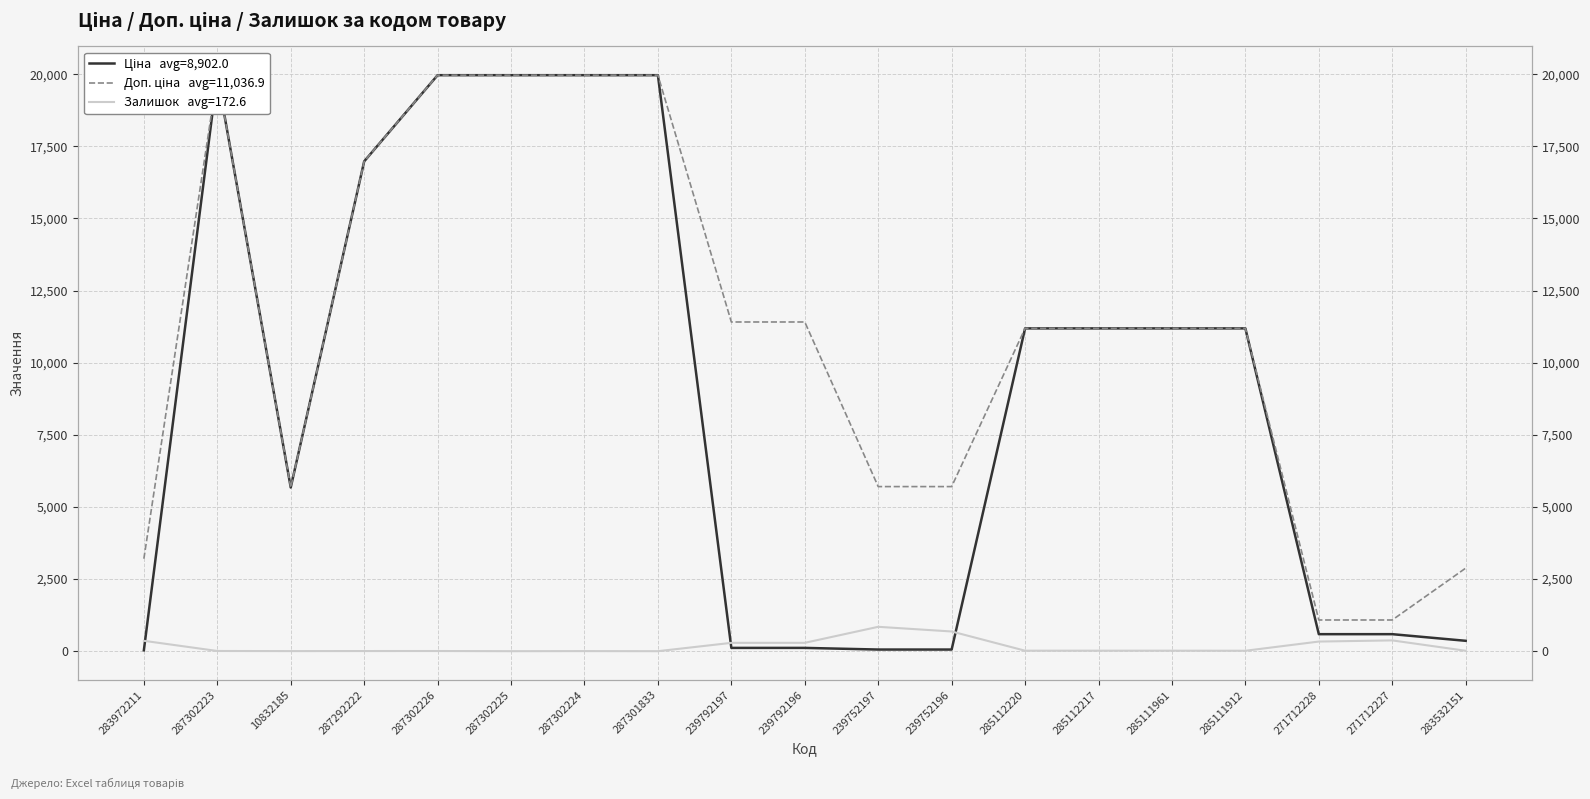

In Доп. ціна   avg=11,036.9, how many points are lower than both neighbors (excluding endpoints)?

1